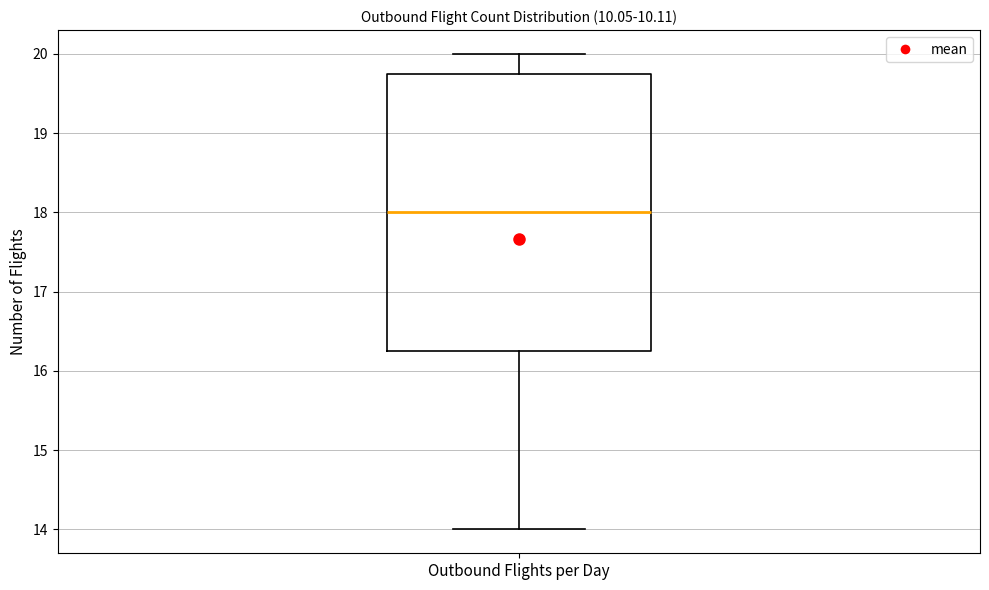

Transcribe this box plot: give where the median line is, the range the box spans, and where the two whiskers end, as read against the y-axis. The values are not printed on the chart, so give them approximately, as read against the axis.

median 18.0, box 16.3 to 19.8, whiskers 14.0 to 20.0